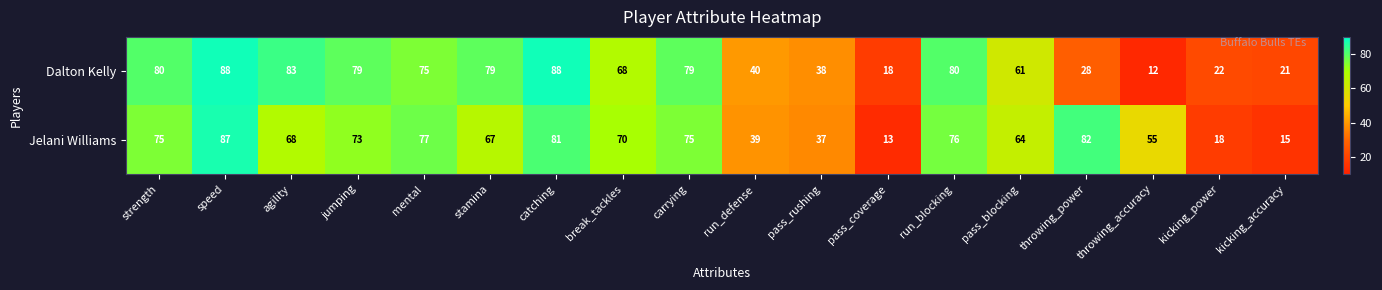

What is the difference between the Dalton Kelly values at throwing_power and throwing_accuracy?

16